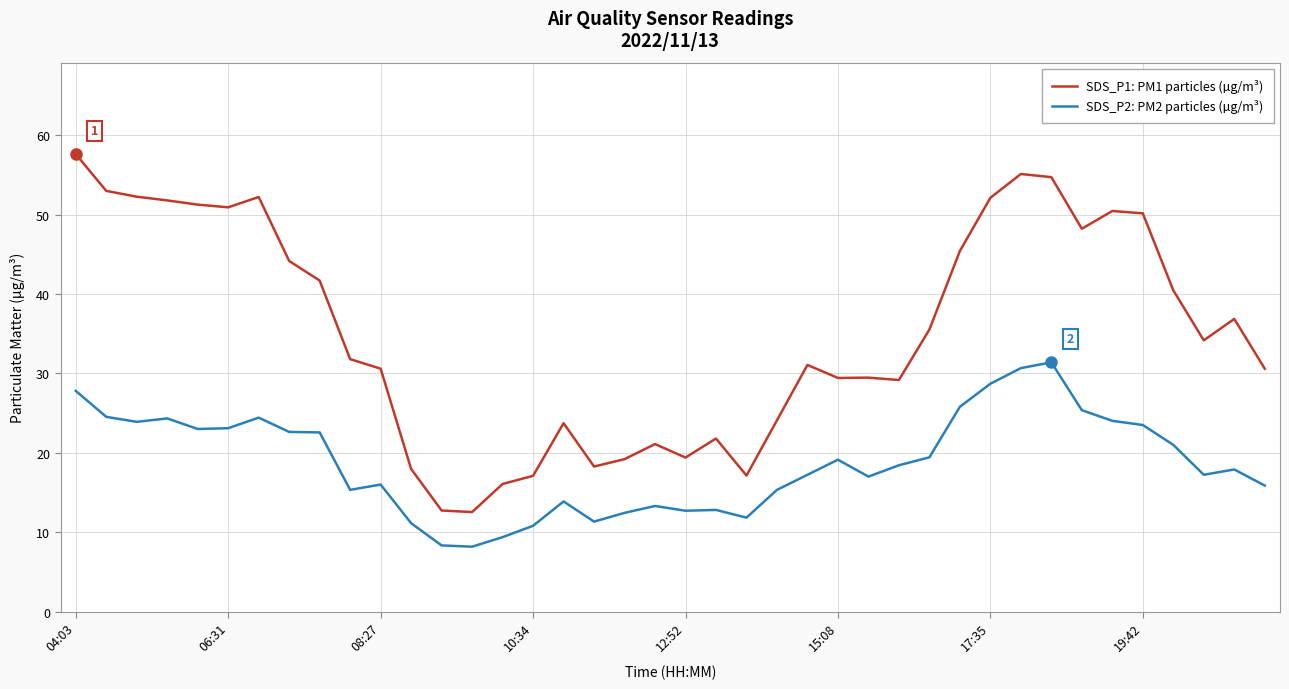

What are all the series names shown in the legend?

SDS_P1: PM1 particles (µg/m³), SDS_P2: PM2 particles (µg/m³)